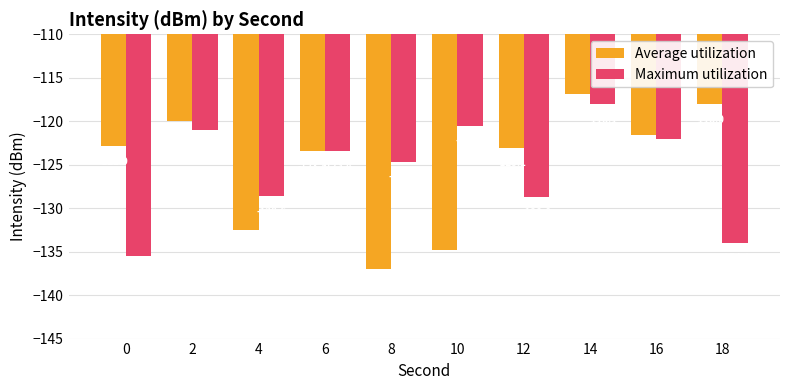

What is the approximate value of Maximum utilization at 16?

-122.0